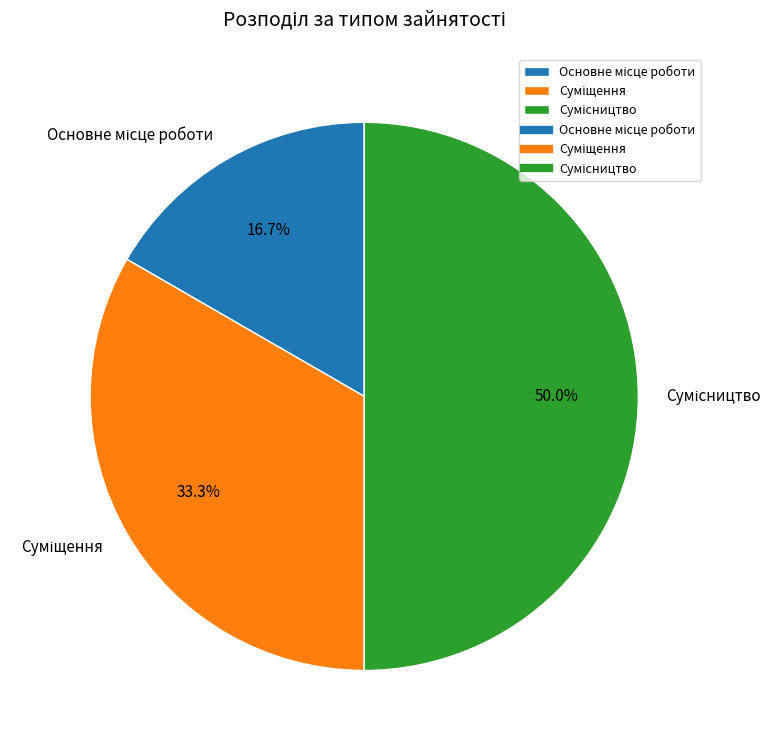

Count the number of slices in the pie.

3